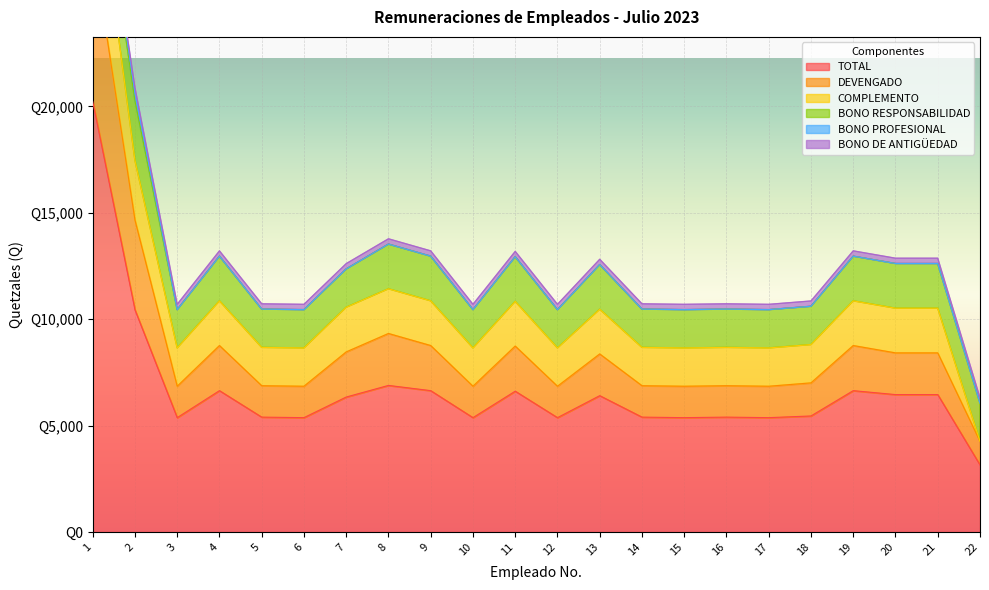

Which label corresponds to the largest value in the chart?

1